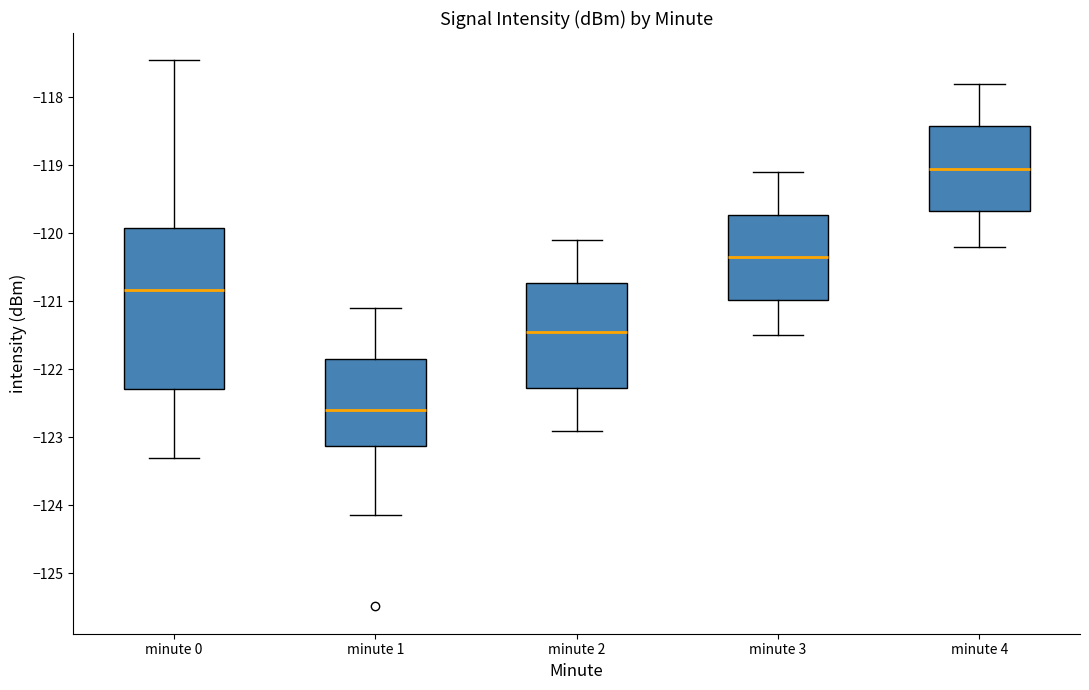

Reading left to right, read every box against the y-axis: the position of its median line, the range the box covers, and the ends of its whiskers. The values are not printed on the chart, so give them approximately, as read against the axis.

minute 0: median -120.8, box -122.3 to -119.9, whiskers -123.3 to -117.5
minute 1: median -122.6, box -123.1 to -121.9, whiskers -124.1 to -121.1
minute 2: median -121.4, box -122.3 to -120.7, whiskers -122.9 to -120.1
minute 3: median -120.3, box -121.0 to -119.7, whiskers -121.5 to -119.1
minute 4: median -119.0, box -119.7 to -118.4, whiskers -120.2 to -117.8